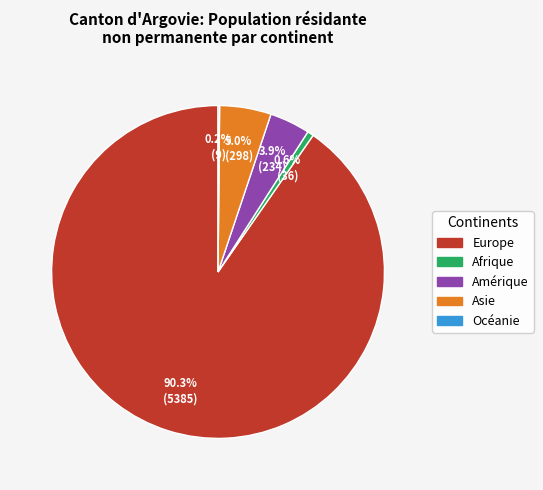

True or false: Afrique accounts for 6% of the total.

False